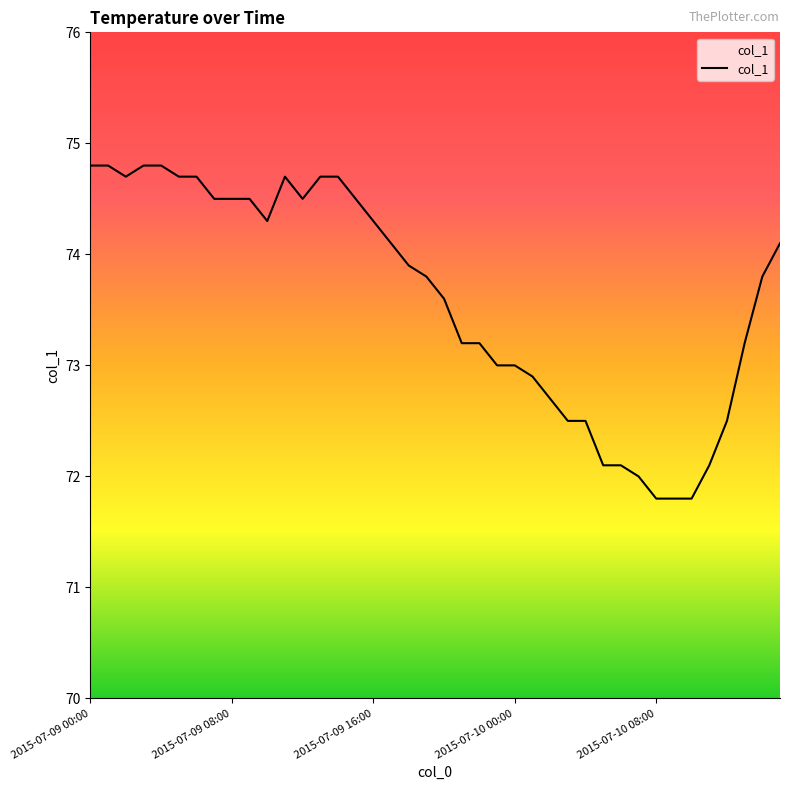

What is the greatest value displayed?

74.8